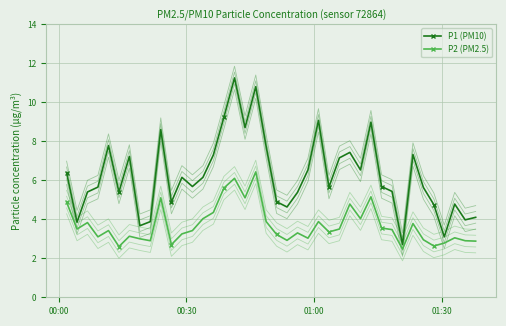

What is the lowest value of the P1 (PM10) series?

2.7